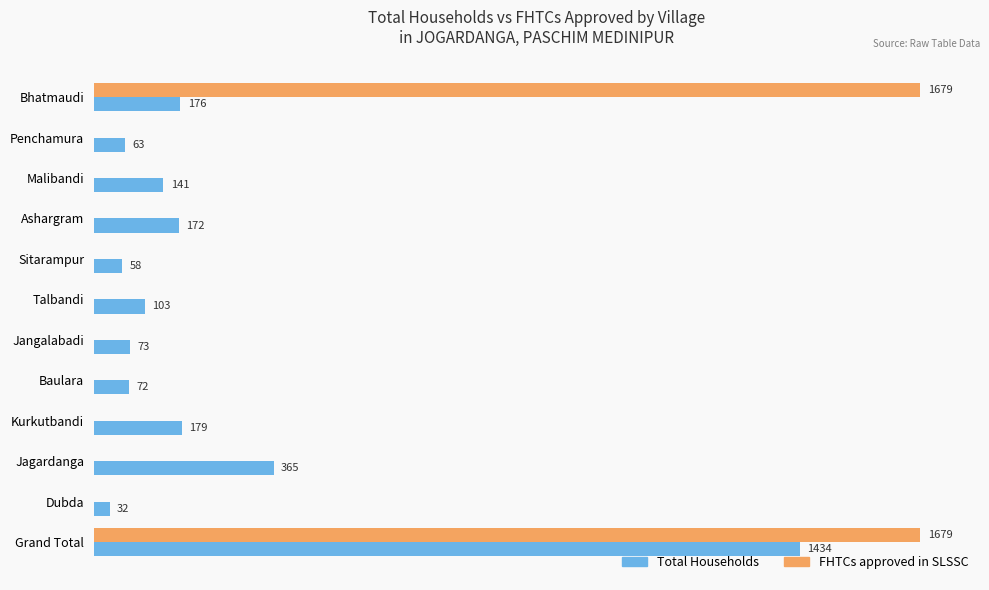

At which category is the sum across all series the highest?

Grand Total